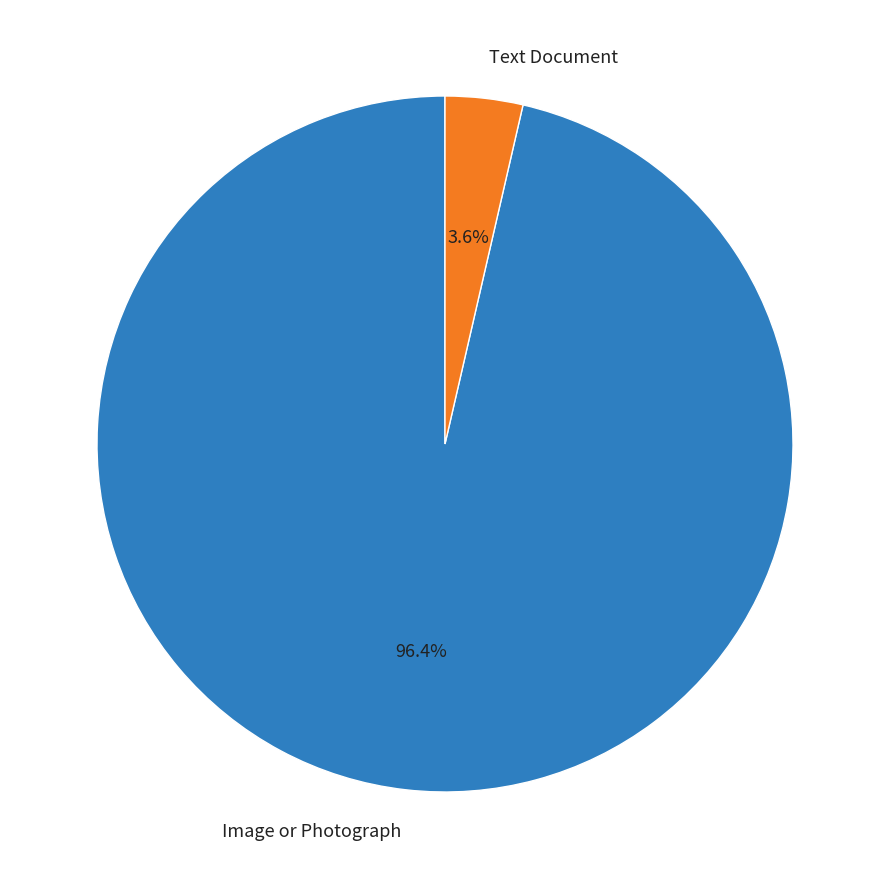

Does Text Document represent more than half of the total?

No